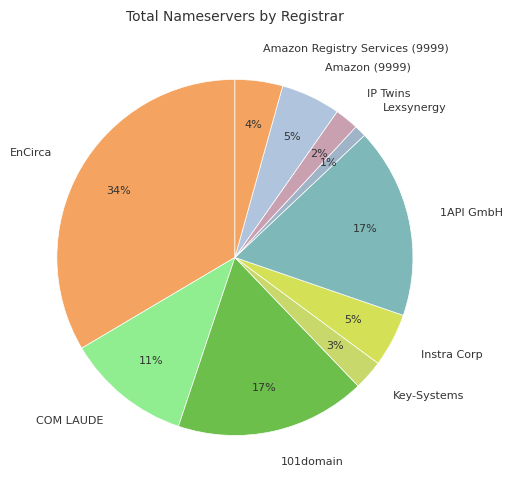

True or false: 101domain accounts for 17% of the total.

True